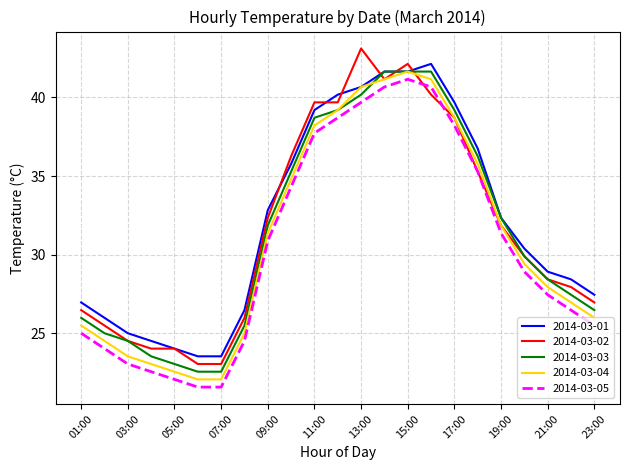

True or false: 2014-03-03 and 2014-03-05 cross at least once.

False